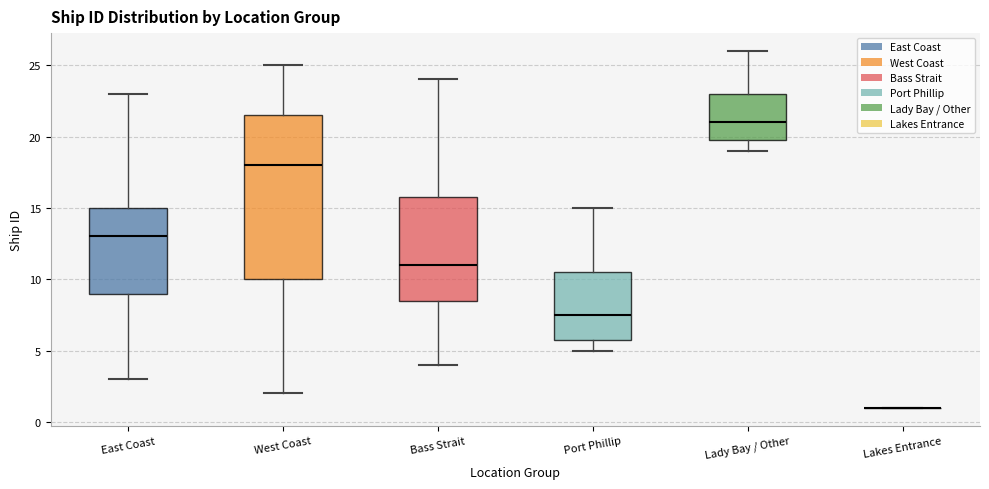

Where does the lower whisker of the box for Port Phillip end on the y-axis? The values are not printed on the chart, so give them approximately, as read against the axis.

5.0